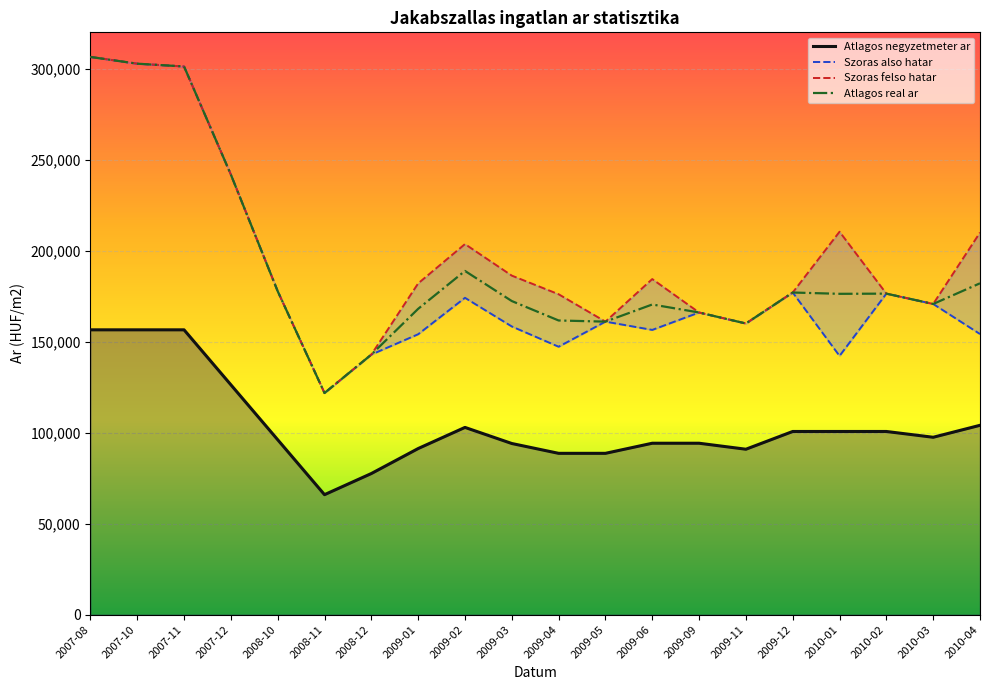

Which series has the largest total across all categories?

Szoras felso hatar